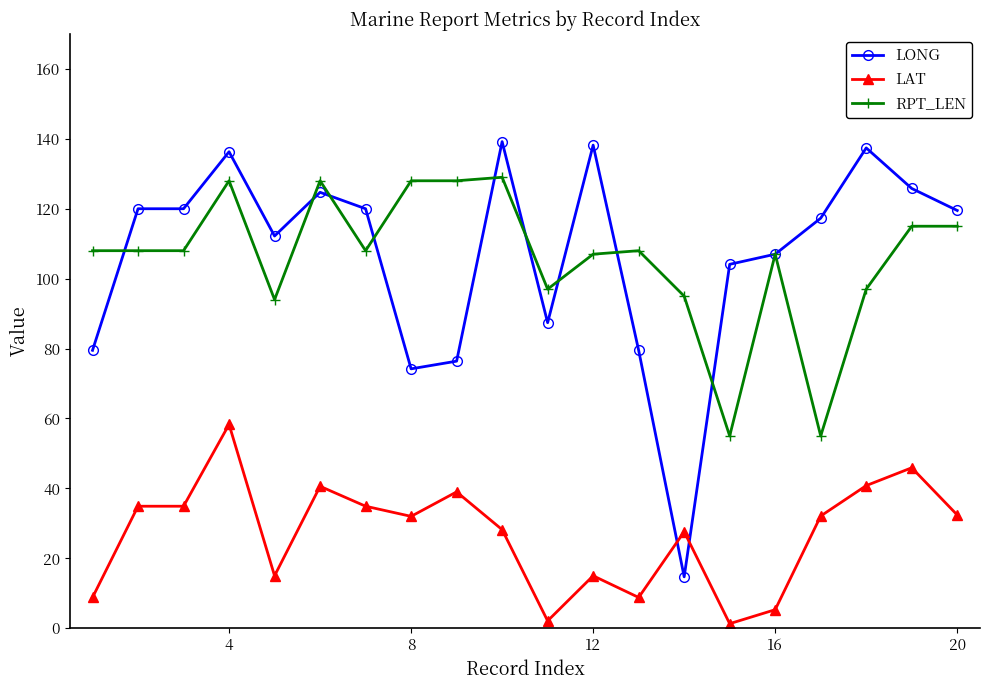

Which series has the widest spread of values?

LONG